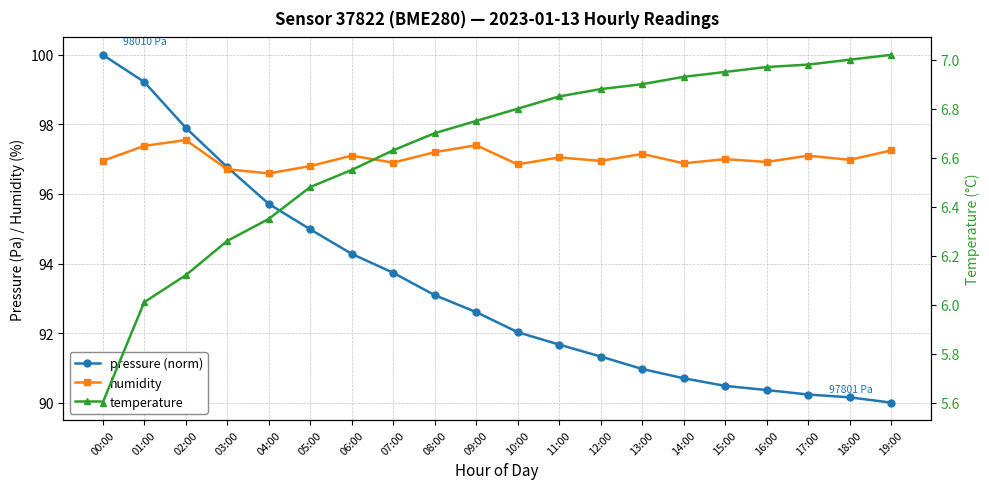

Reading left to right, extract all data points from this chart.

pressure (norm): 00:00=100.0	01:00=99.2	02:00=97.9	03:00=96.8	04:00=95.7	05:00=95.0	06:00=94.3	07:00=93.7	08:00=93.1	09:00=92.6	10:00=92.0	11:00=91.7	12:00=91.3	13:00=91.0	14:00=90.7	15:00=90.5	16:00=90.4	17:00=90.2	18:00=90.2	19:00=90.0
humidity: 00:00=97.0	01:00=97.4	02:00=97.5	03:00=96.7	04:00=96.6	05:00=96.8	06:00=97.1	07:00=96.9	08:00=97.2	09:00=97.4	10:00=96.8	11:00=97.0	12:00=97.0	13:00=97.2	14:00=96.9	15:00=97.0	16:00=96.9	17:00=97.1	18:00=97.0	19:00=97.2
temperature: 00:00=5.6	01:00=6.0	02:00=6.1	03:00=6.3	04:00=6.3	05:00=6.5	06:00=6.5	07:00=6.6	08:00=6.7	09:00=6.8	10:00=6.8	11:00=6.8	12:00=6.9	13:00=6.9	14:00=6.9	15:00=7.0	16:00=7.0	17:00=7.0	18:00=7.0	19:00=7.0